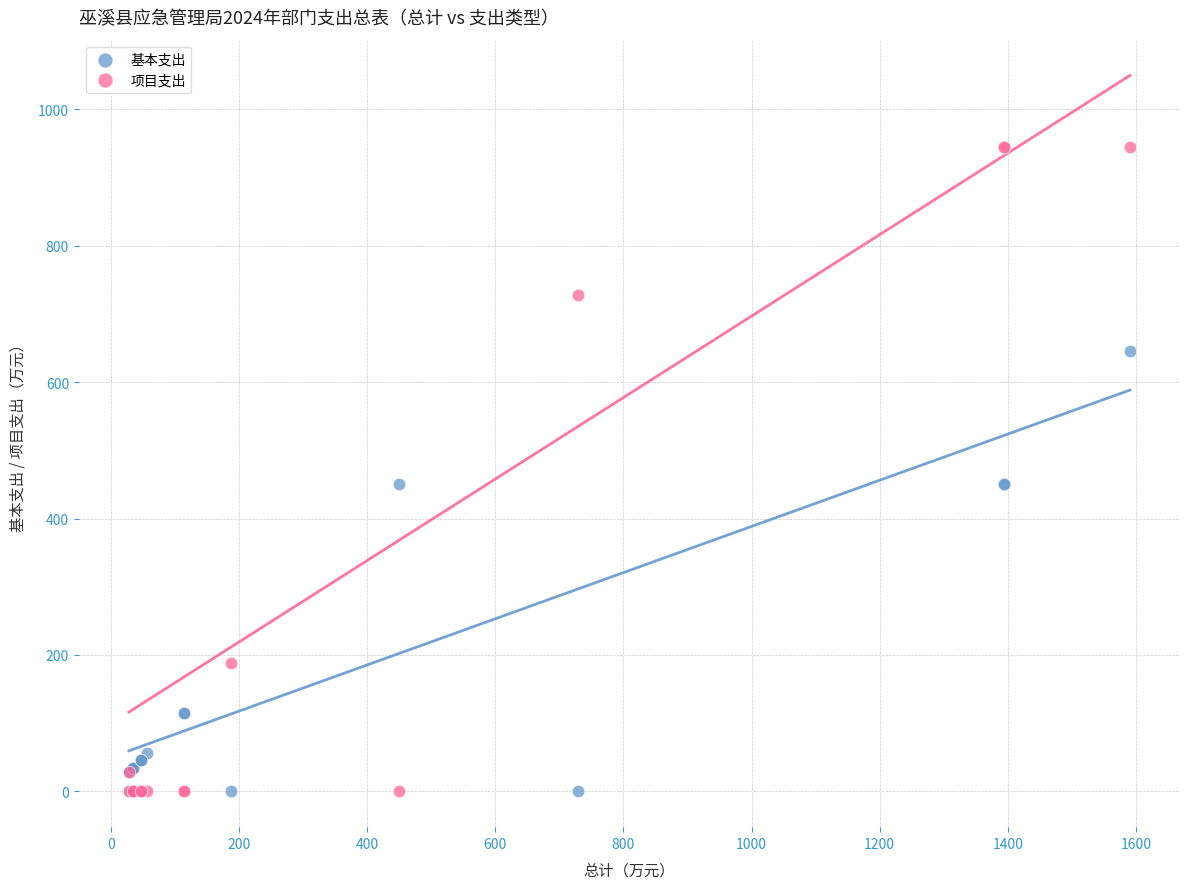

Which series has the largest Y range (max minus min)?

项目支出